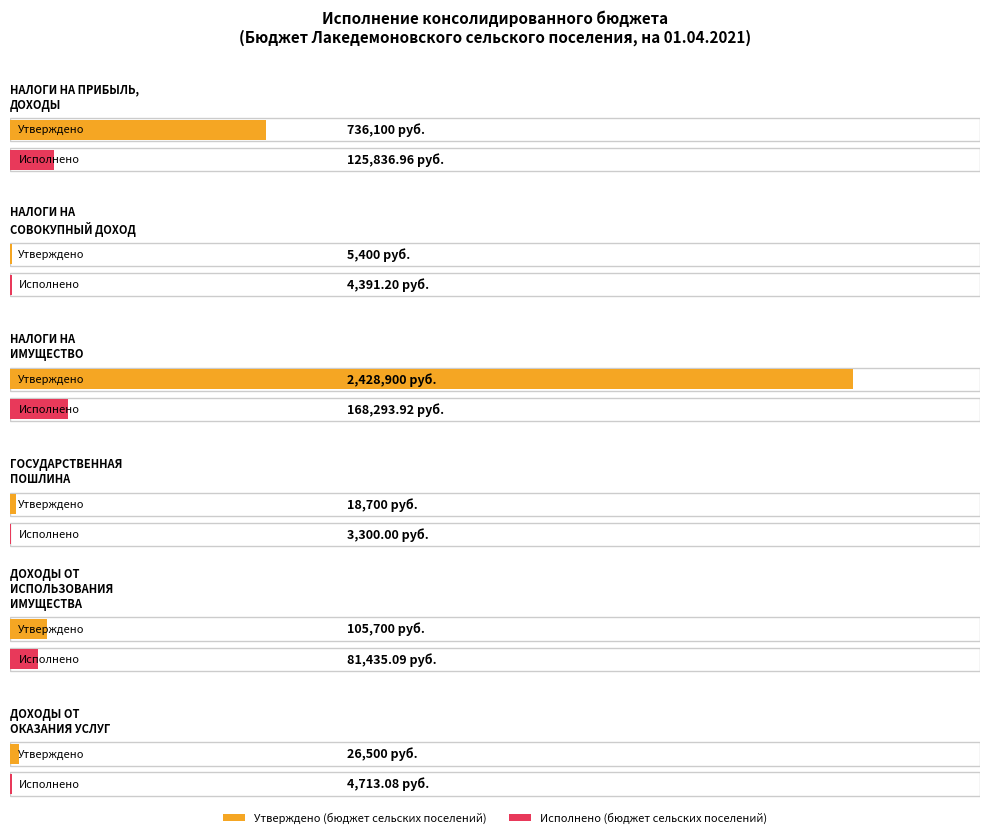

The value of Утверждено (бюджет сельских поселений) at НАЛОГИ НА
ИМУЩЕСТВО is 2428900.0. True or false?

True